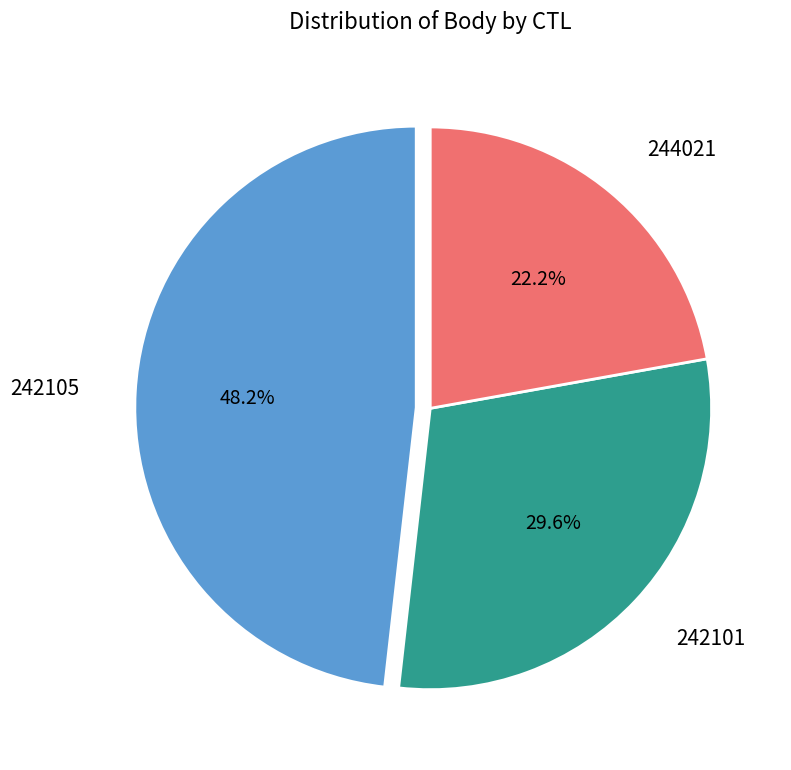

True or false: 244021 accounts for 22% of the total.

True